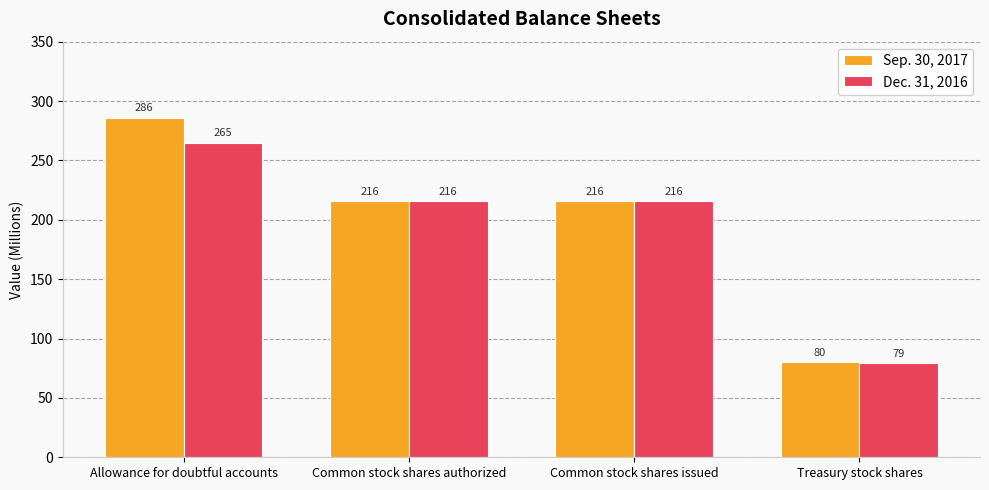

What is the maximum value shown in the chart?

286